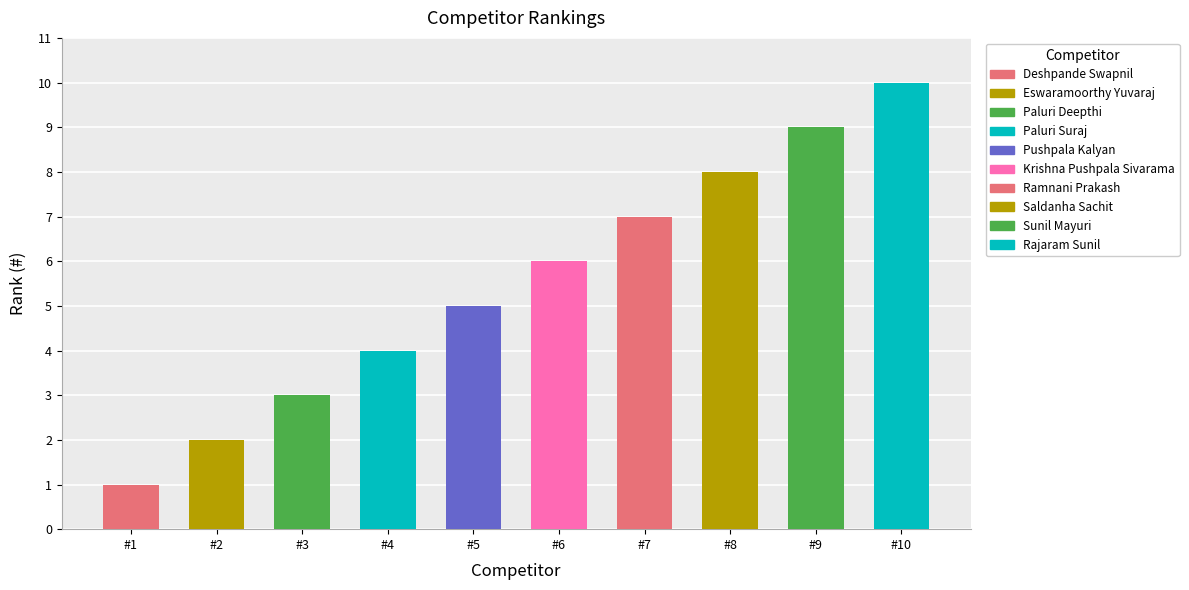

True or false: the data shows 0 at #2.

False